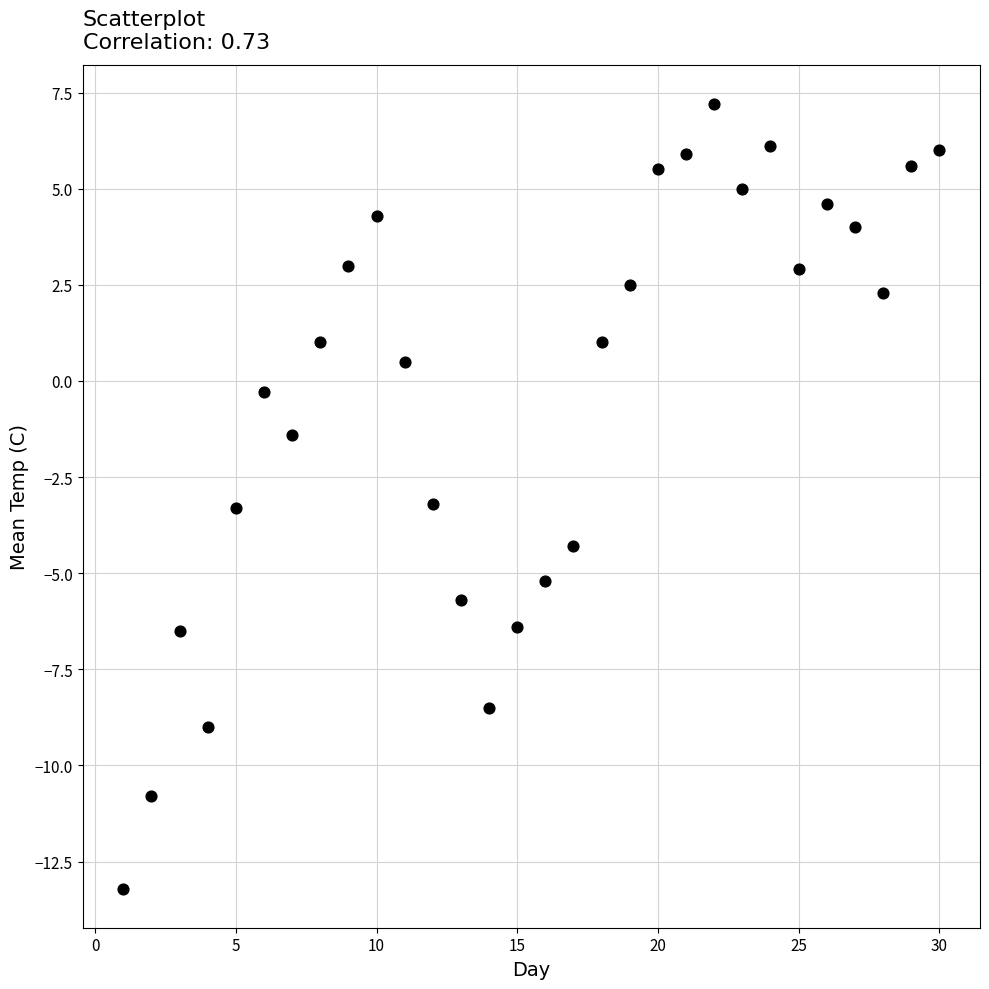

What is the range of X values (max minus min)?

29.0